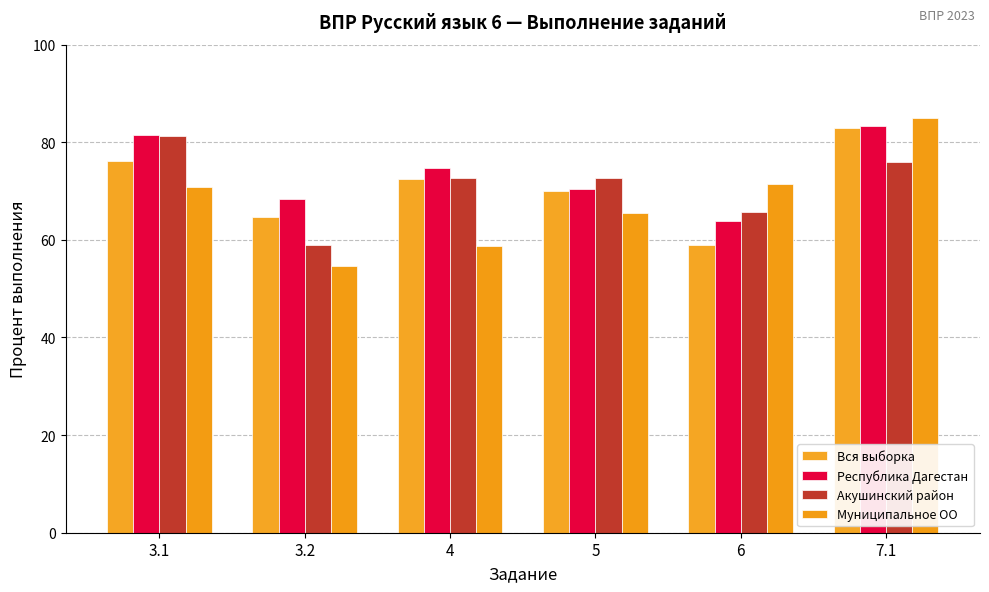

How many data points in Акушинский район are less than 72?

2